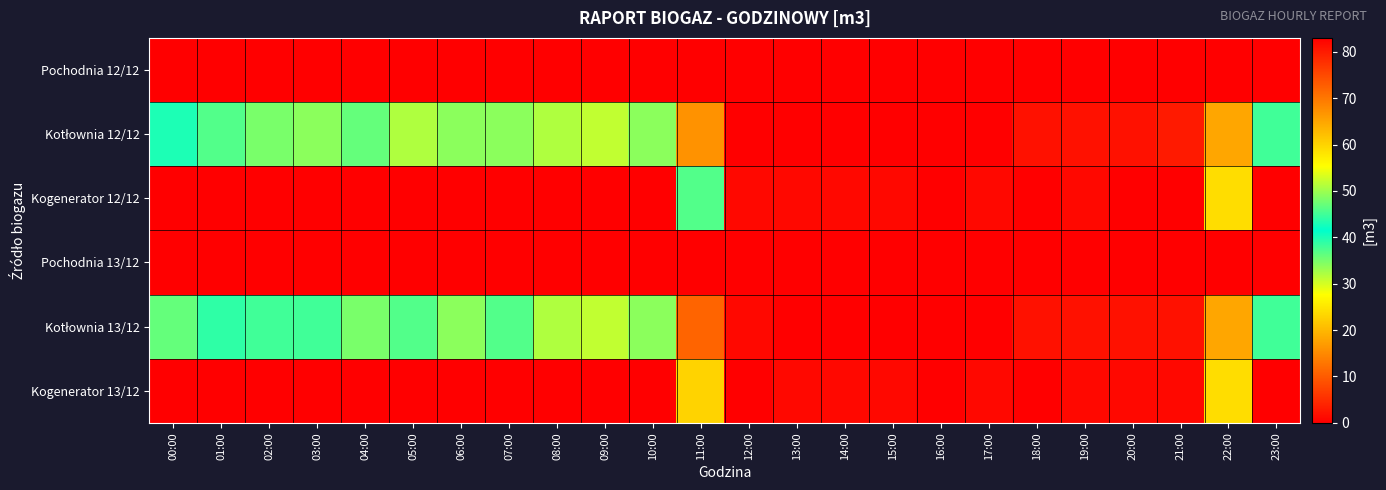

What is the difference between the highest and lowest values at 11:00?

60